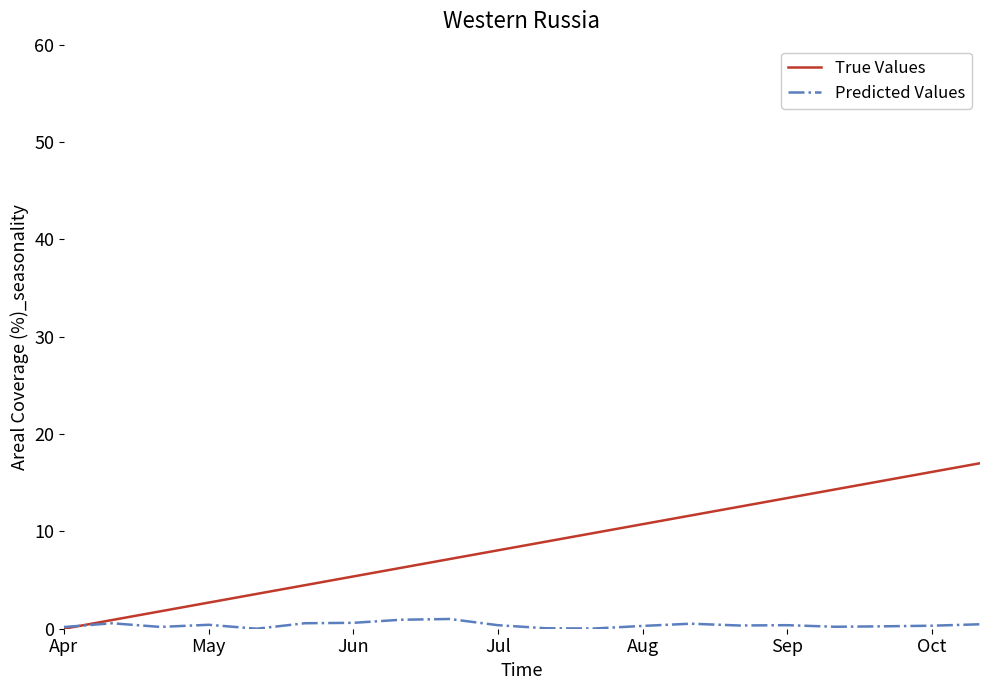

Which series has the widest spread of values?

True Values